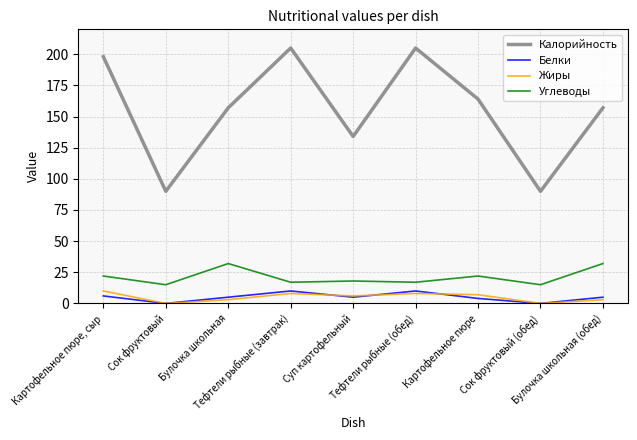

What is the difference between the maximum and second lowest values in the Жиры series?

10